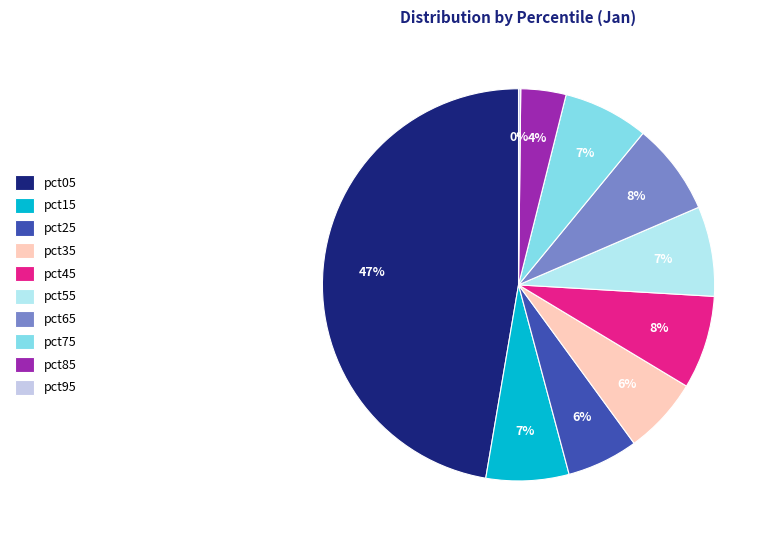

To the nearest percent, what is the combined percentage of pct45 and pct55?

15%